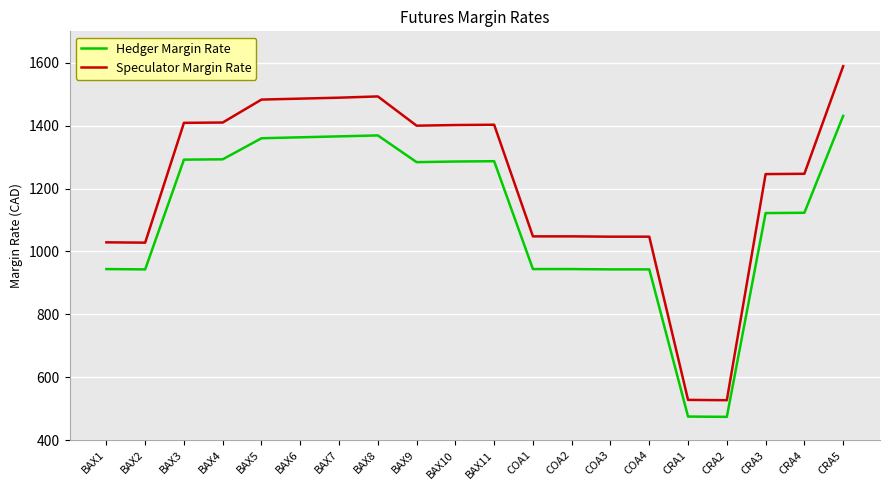

What is the difference between the highest and lowest values at BAX1?

85